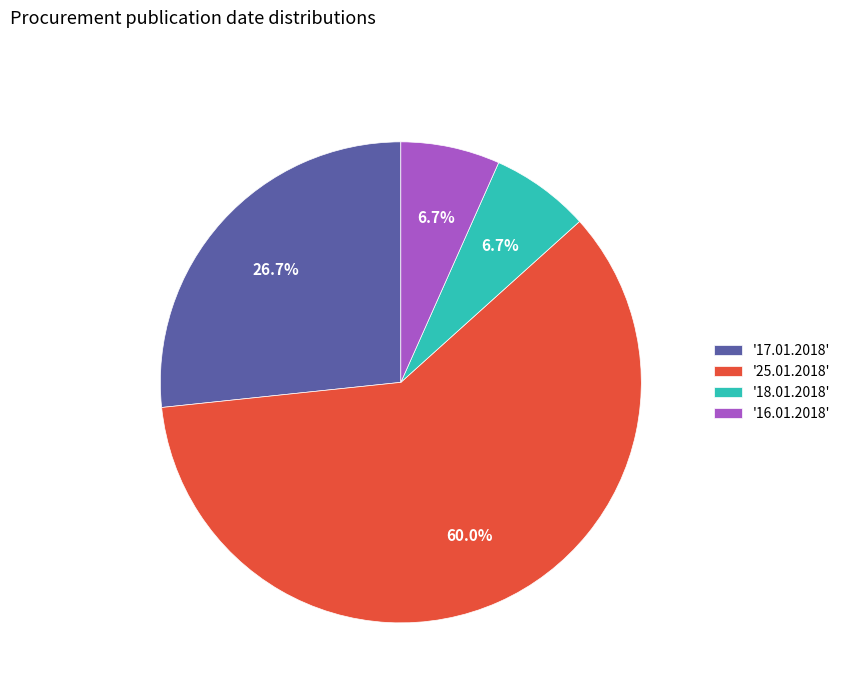

What portion of the pie excludes '17.01.2018'?

73.3%